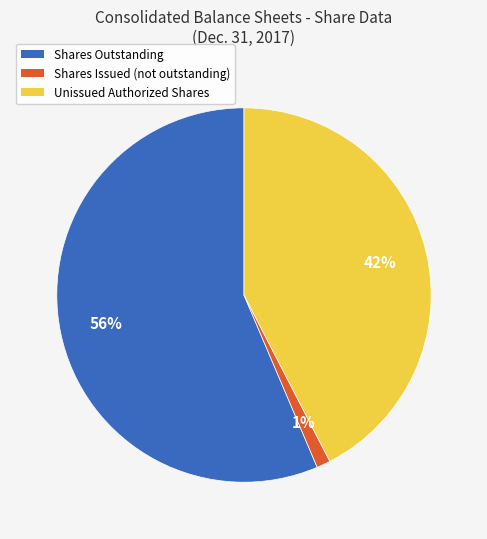

Is there any slice that represents more than half of the pie?

Yes